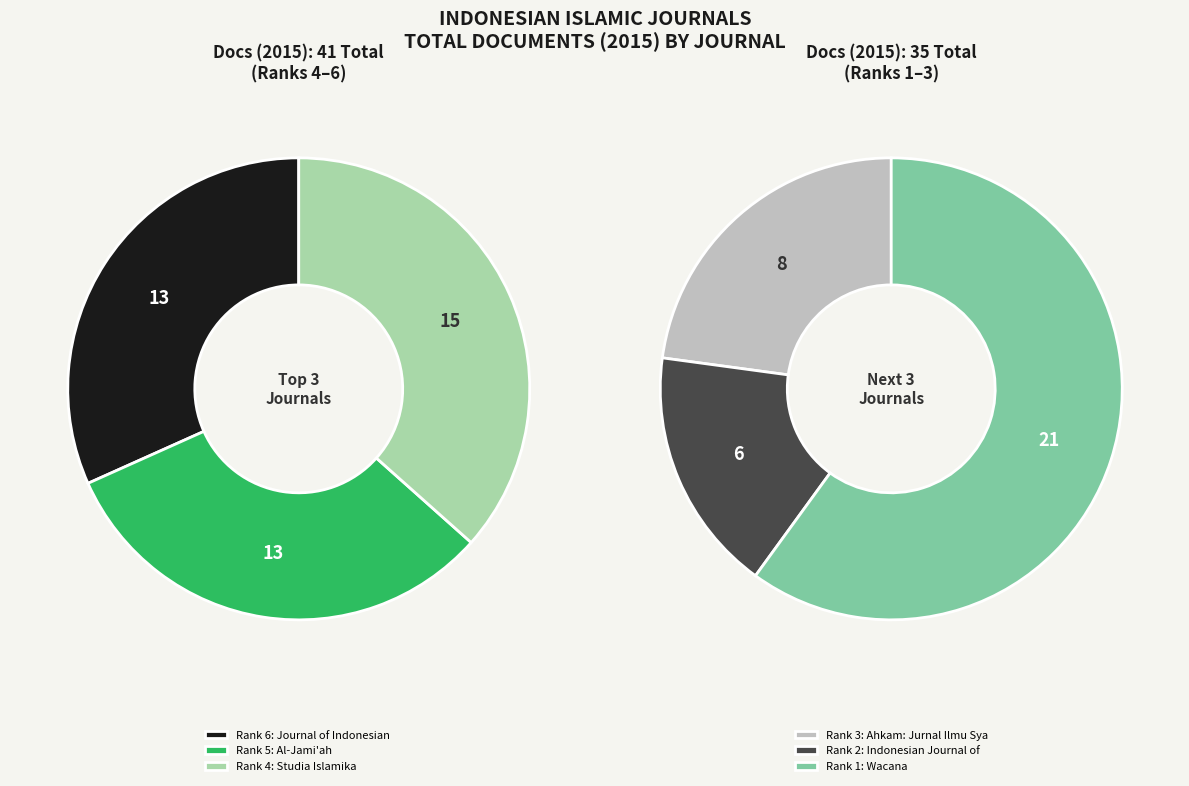

True or false: Wacana accounts for 28% of the total.

True